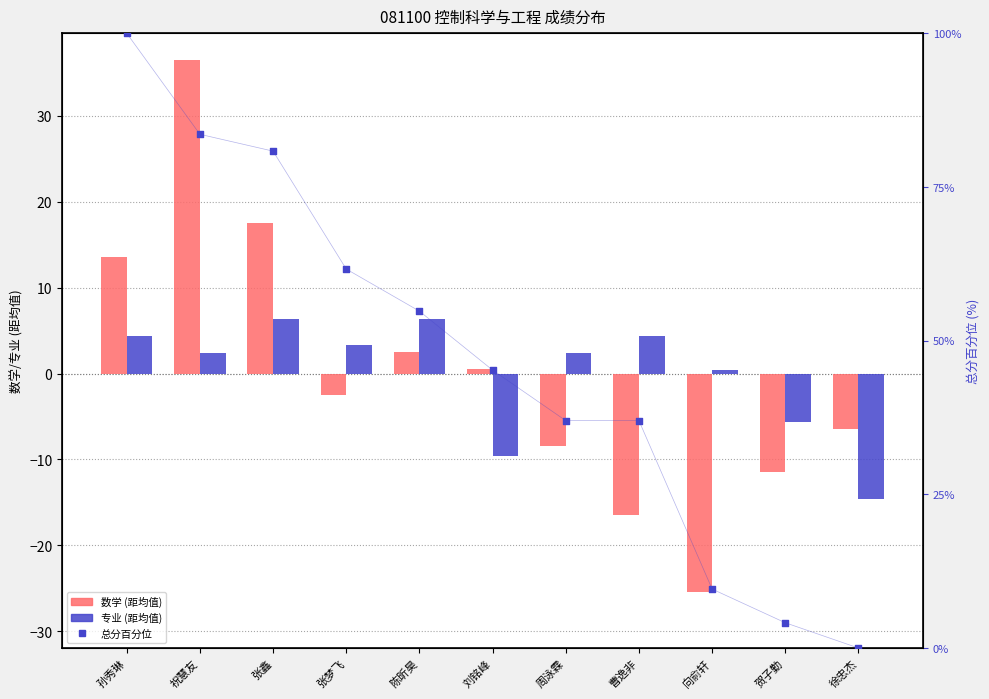

Which series contains the highest Y value?

总分百分位